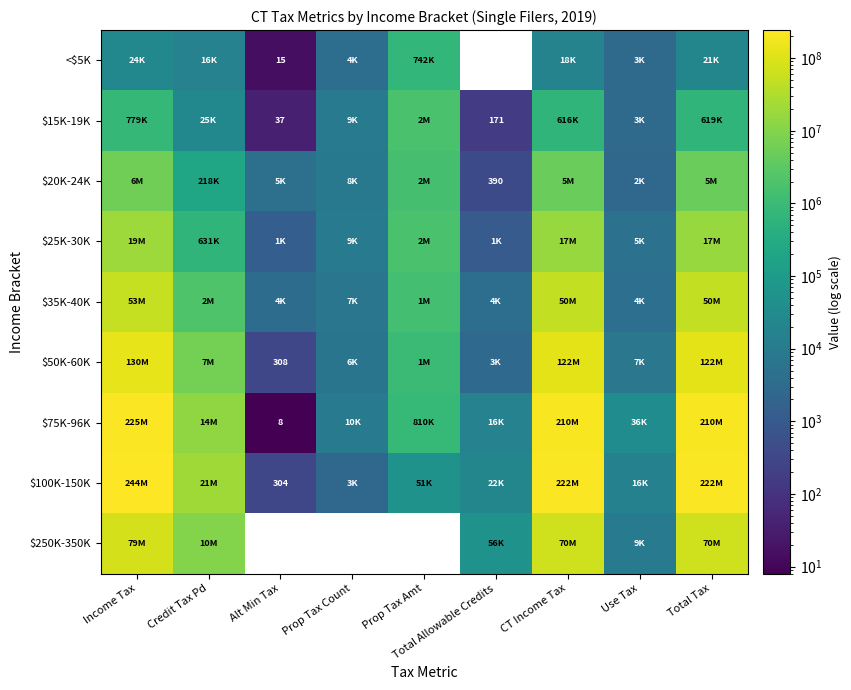

Rank the series by their maximum value, from highest to lowest.

$100K-150K, $75K-96K, $50K-60K, $250K-350K, $35K-40K, $25K-30K, $20K-24K, $15K-19K, <$5K